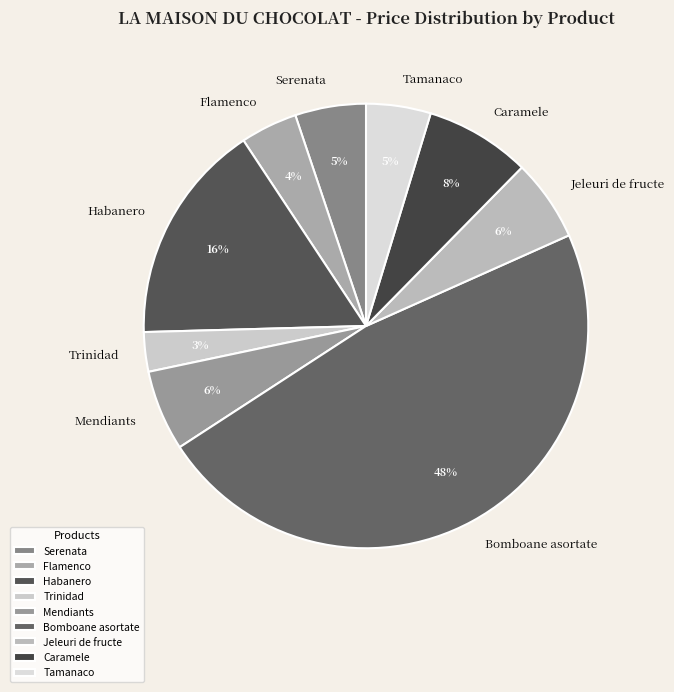

Does any single category account for the majority?

No